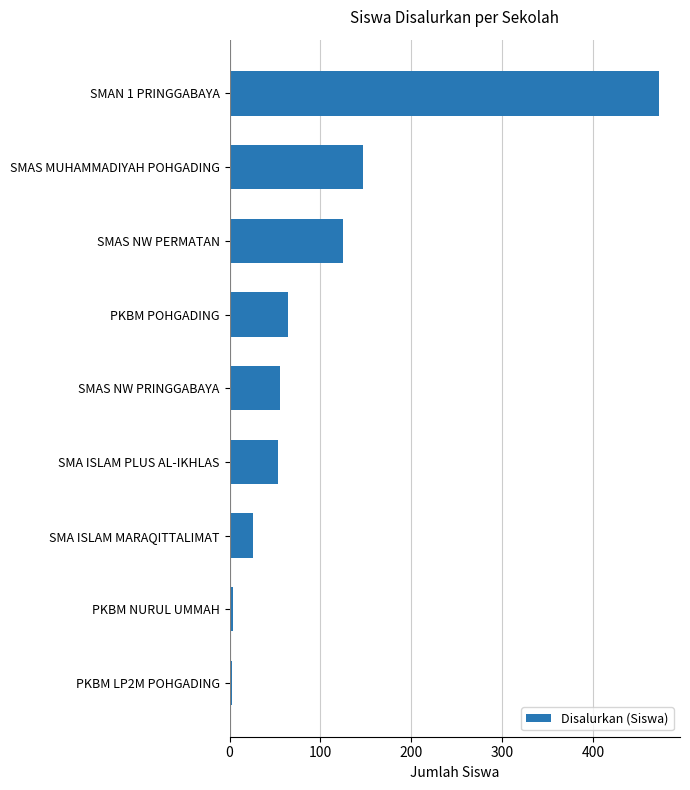

Which category has the highest value across all series?

SMAN 1 PRINGGABAYA